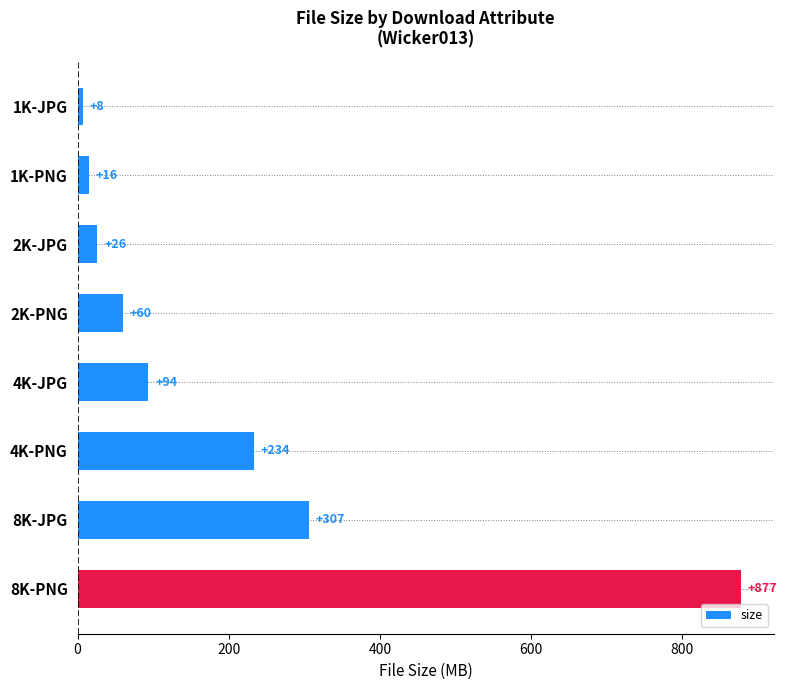

Does the chart contain any negative values?

No